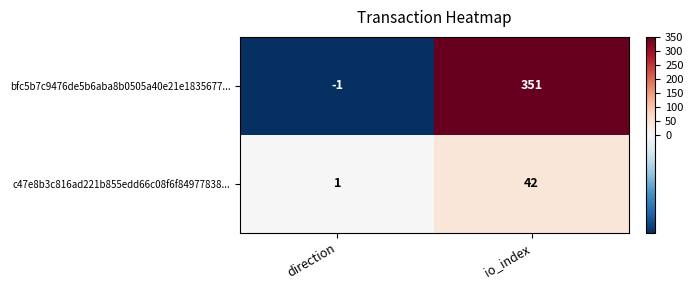

Reading left to right, list all the values displayed in this chart.

bfc5b7c9476de5b6aba8b0505a40e21e1835677...: direction=-1	io_index=351
c47e8b3c816ad221b855edd66c08f6f84977838...: direction=1	io_index=42